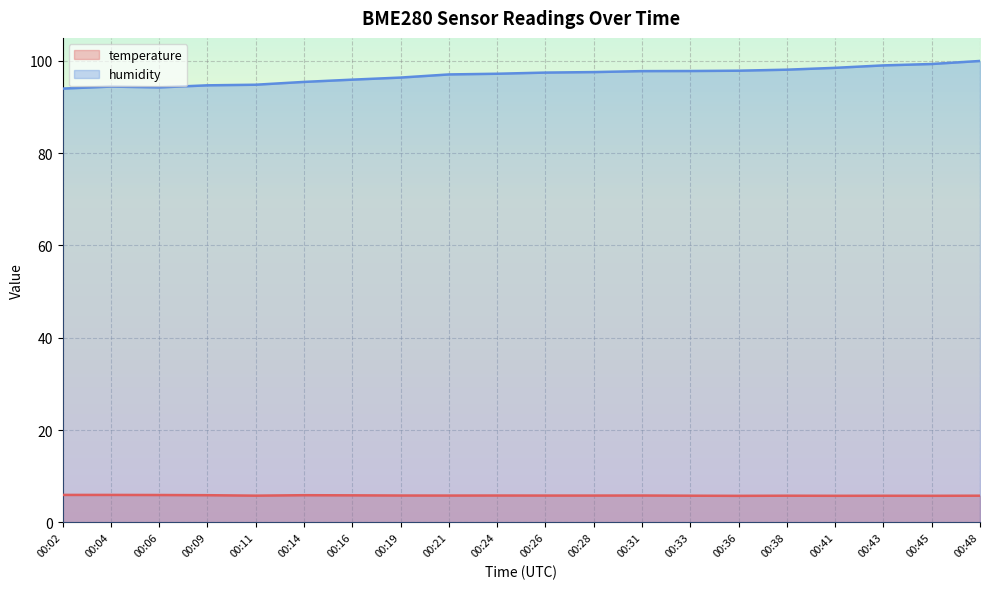

Which series has the largest total across all categories?

humidity